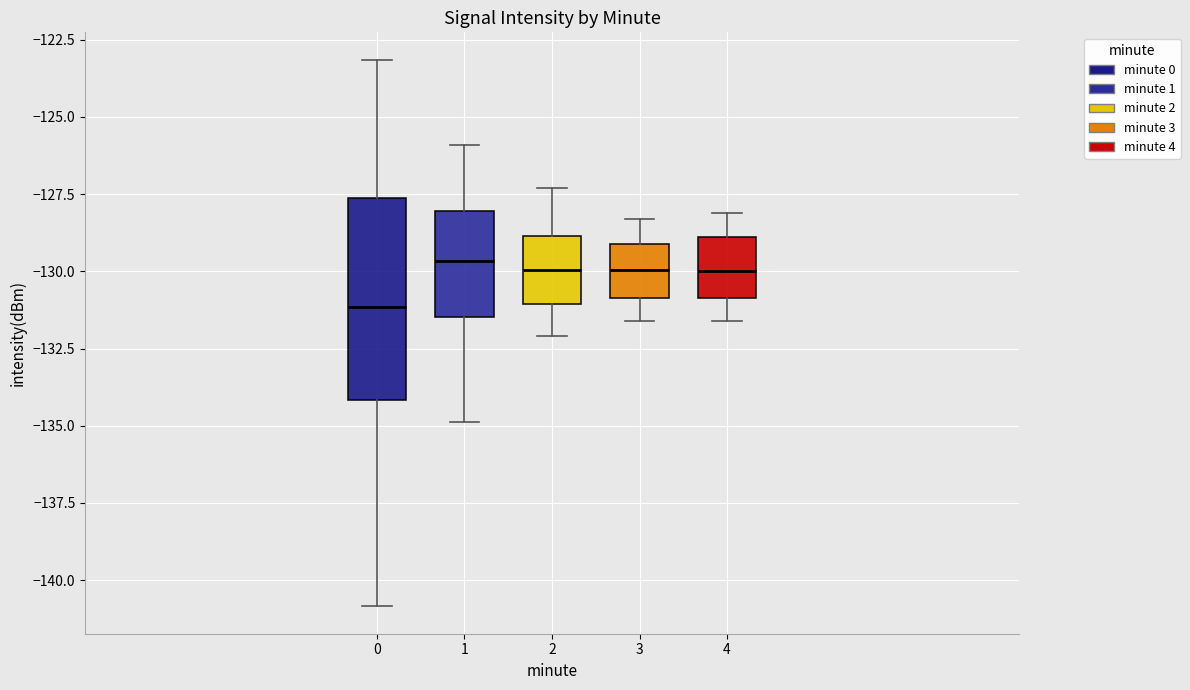

Which box is the tallest, from its lower edge to its upper edge?

0